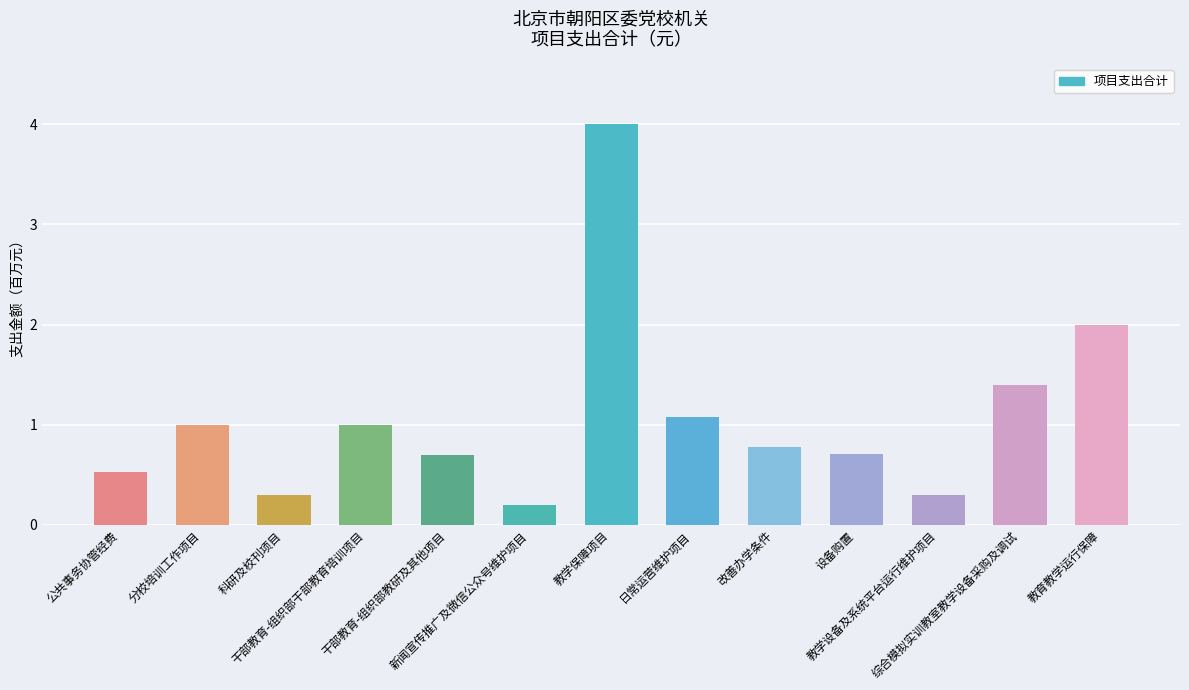

What is the difference between the maximum and second lowest values?

3.7